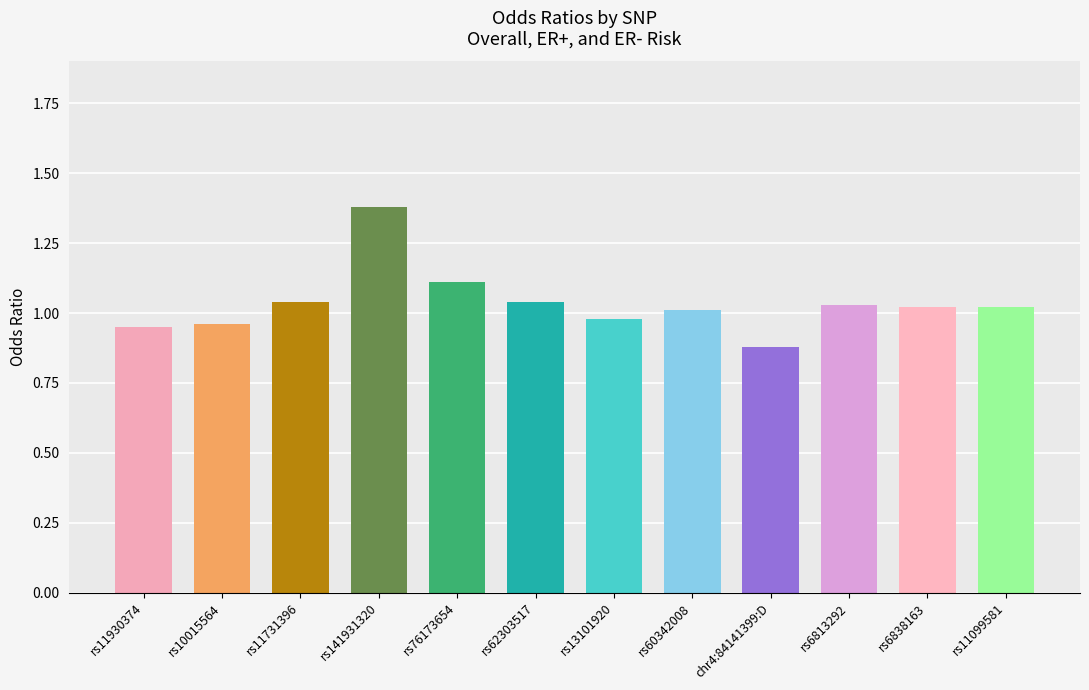

Which category has the highest value across all series?

rs141931320